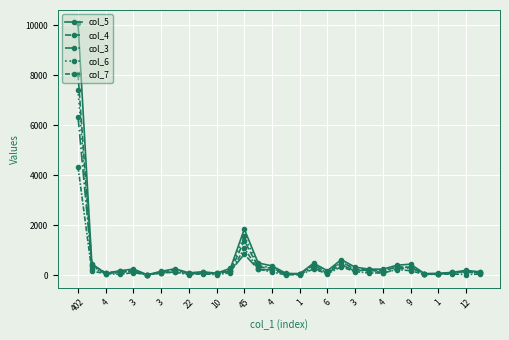

Where do col_3 and col_7 first cross each other?

4 and 3